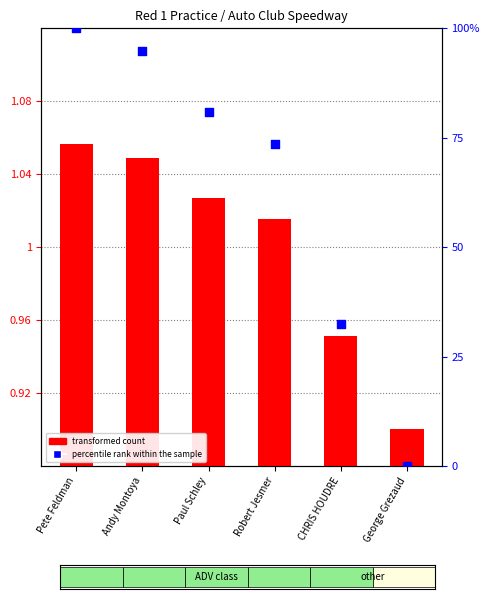

At how many categories does at least one series exceed 35?

4